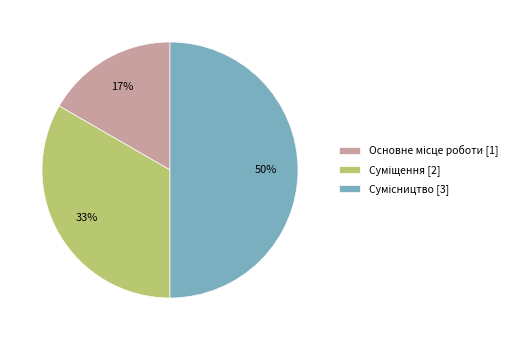

To the nearest percent, what is the difference between the largest and smallest slice percentages?

33%